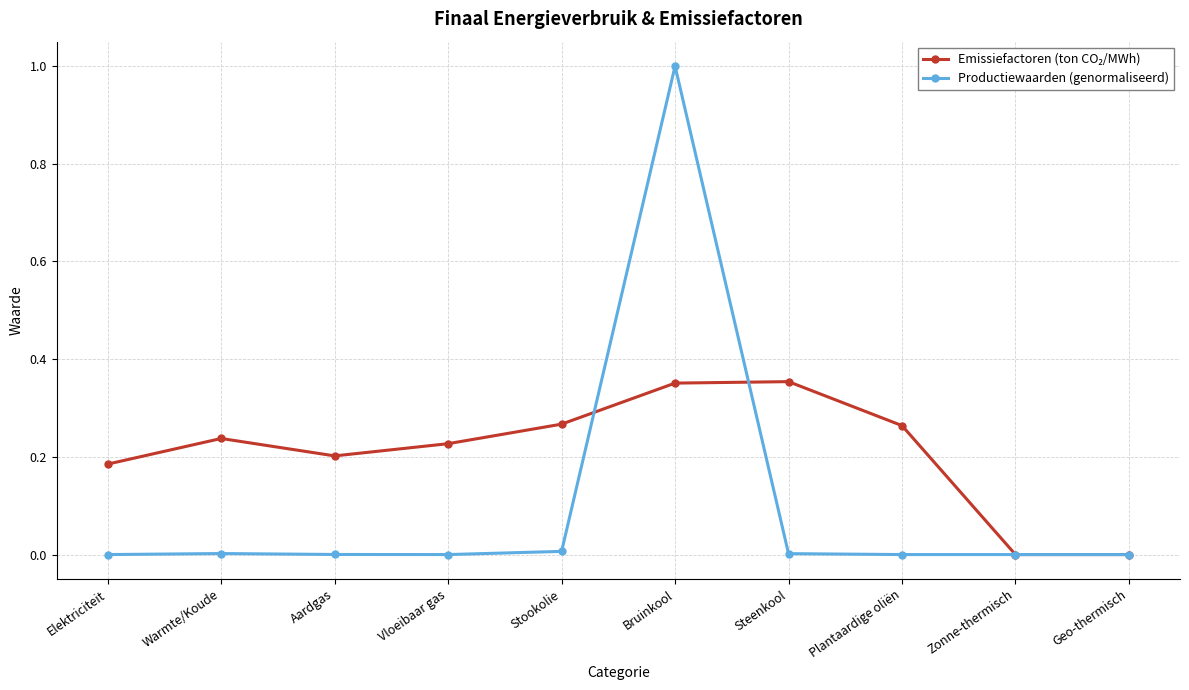

True or false: Productiewaarden (genormaliseerd) has more than 1 interior local peaks.

True